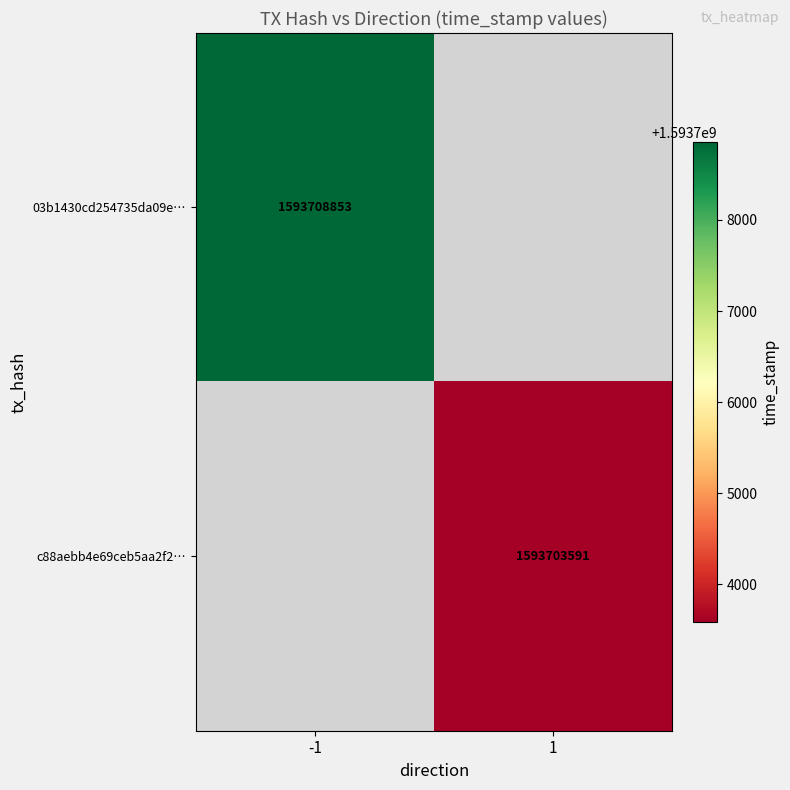

Is the value of 03b1430cd254735da09e… at -1 greater than the value of c88aebb4e69ceb5aa2f2… at 1?

Yes